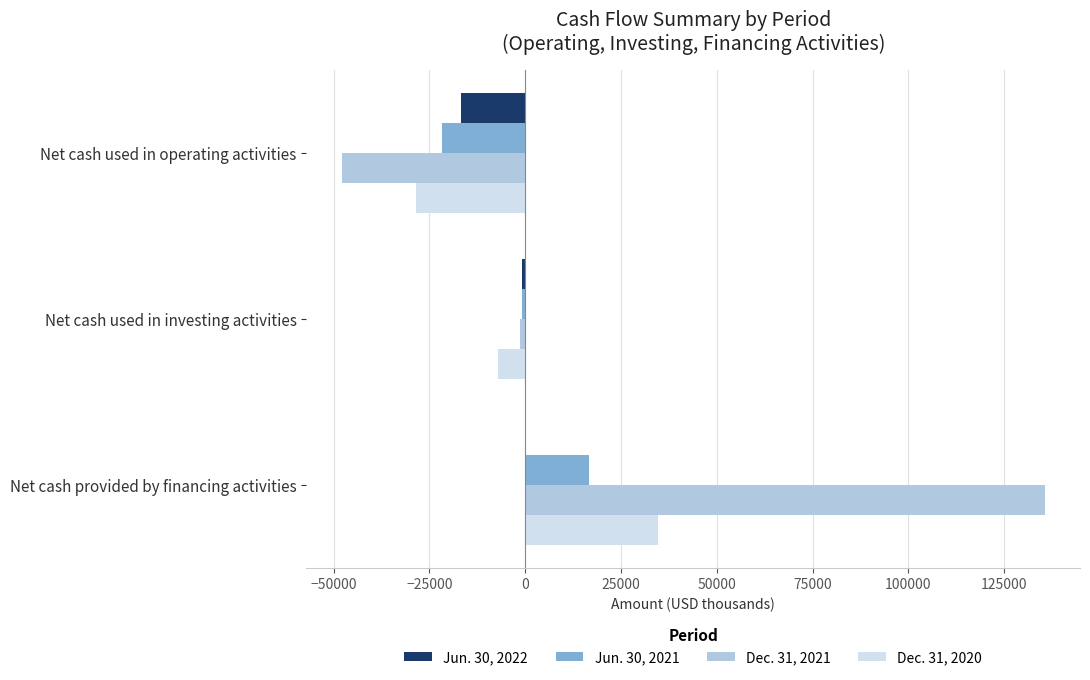

Which series has the largest total across all categories?

Dec. 31, 2021